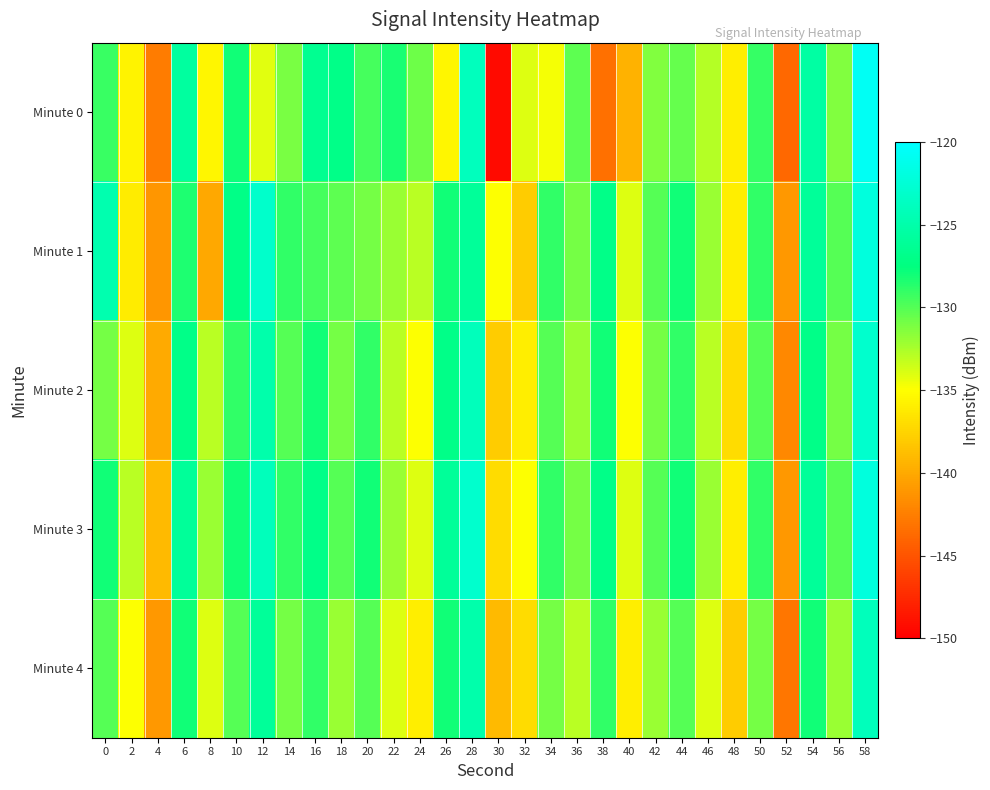

Reading left to right, transcribe all the data shown in this chart.

Minute 0: 0=-129.2	2=-135.6	4=-142.7	6=-125.7	8=-135.6	10=-128.1	12=-134.1	14=-131.1	16=-126.5	18=-126.9	20=-129.5	22=-128.3	24=-130.7	26=-135.6	28=-123.9	30=-149.4	32=-134.0	34=-134.7	36=-130.2	38=-143.4	40=-139.6	42=-131.3	44=-130.5	46=-132.8	48=-136.0	50=-129.1	52=-143.8	54=-125.4	56=-131.4	58=-120.6
Minute 1: 0=-124.8	2=-136.1	4=-141.2	6=-128.4	8=-140.1	10=-127.0	12=-123.1	14=-129.0	16=-129.5	18=-130.2	20=-131.0	22=-132.0	24=-133.0	26=-128.0	28=-126.0	30=-135.0	32=-138.0	34=-129.0	36=-131.0	38=-127.0	40=-134.0	42=-130.0	44=-128.0	46=-132.0	48=-136.0	50=-129.0	52=-141.0	54=-126.0	56=-130.0	58=-122.0
Minute 2: 0=-131.0	2=-134.0	4=-140.0	6=-127.0	8=-133.0	10=-129.0	12=-125.0	14=-130.0	16=-128.0	18=-131.0	20=-129.0	22=-133.0	24=-135.0	26=-127.0	28=-124.0	30=-138.0	32=-136.0	34=-130.0	36=-132.0	38=-128.0	40=-135.0	42=-131.0	44=-129.0	46=-133.0	48=-137.0	50=-130.0	52=-142.0	54=-127.0	56=-131.0	58=-123.0
Minute 3: 0=-128.0	2=-133.0	4=-139.0	6=-126.0	8=-132.0	10=-128.0	12=-124.0	14=-129.0	16=-127.0	18=-130.0	20=-128.0	22=-132.0	24=-134.0	26=-126.0	28=-123.0	30=-137.0	32=-135.0	34=-129.0	36=-131.0	38=-127.0	40=-134.0	42=-130.0	44=-128.0	46=-132.0	48=-136.0	50=-129.0	52=-141.0	54=-126.0	56=-130.0	58=-122.0
Minute 4: 0=-130.0	2=-135.0	4=-141.0	6=-128.0	8=-134.0	10=-130.0	12=-126.0	14=-131.0	16=-129.0	18=-132.0	20=-130.0	22=-134.0	24=-136.0	26=-128.0	28=-125.0	30=-139.0	32=-137.0	34=-131.0	36=-133.0	38=-129.0	40=-136.0	42=-132.0	44=-130.0	46=-134.0	48=-138.0	50=-131.0	52=-143.0	54=-128.0	56=-132.0	58=-124.0